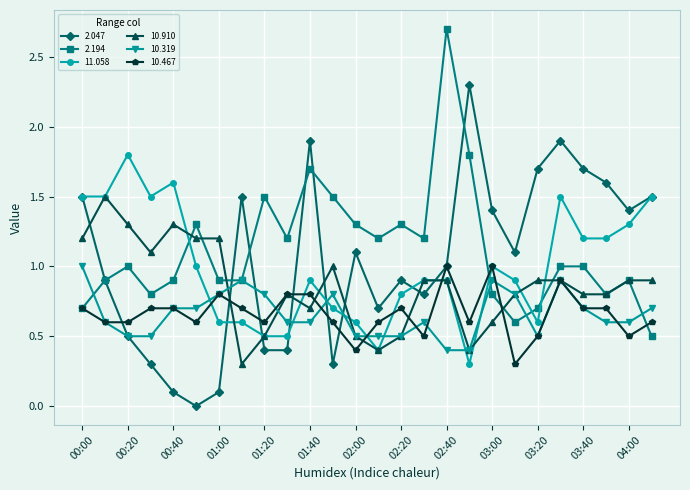

True or false: 11.058 has more than 0 interior local peaks.

True